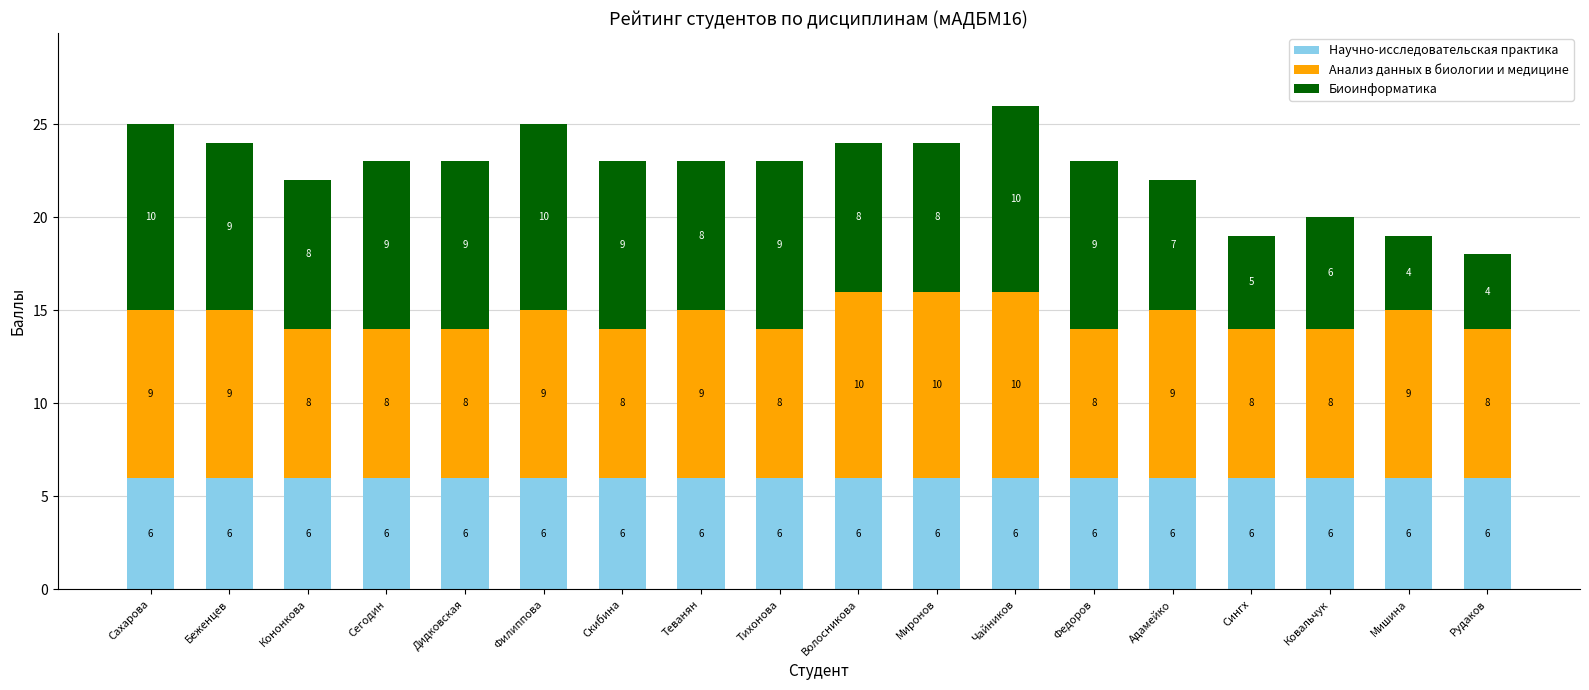

At which category is the sum across all series the highest?

Чайников